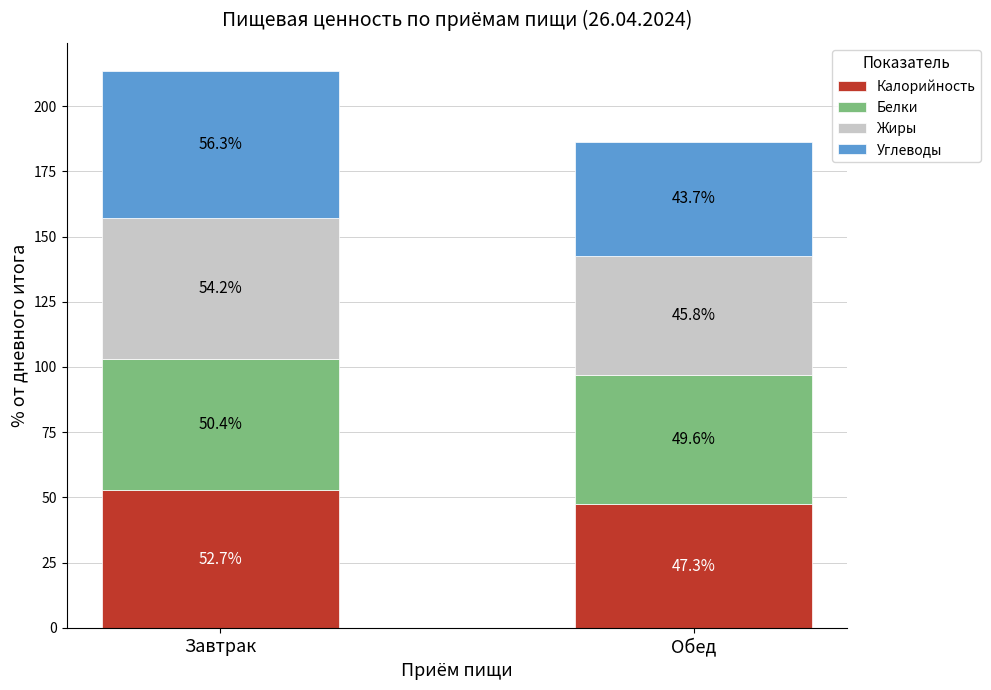

What is the minimum value for Калорийность?

47.3